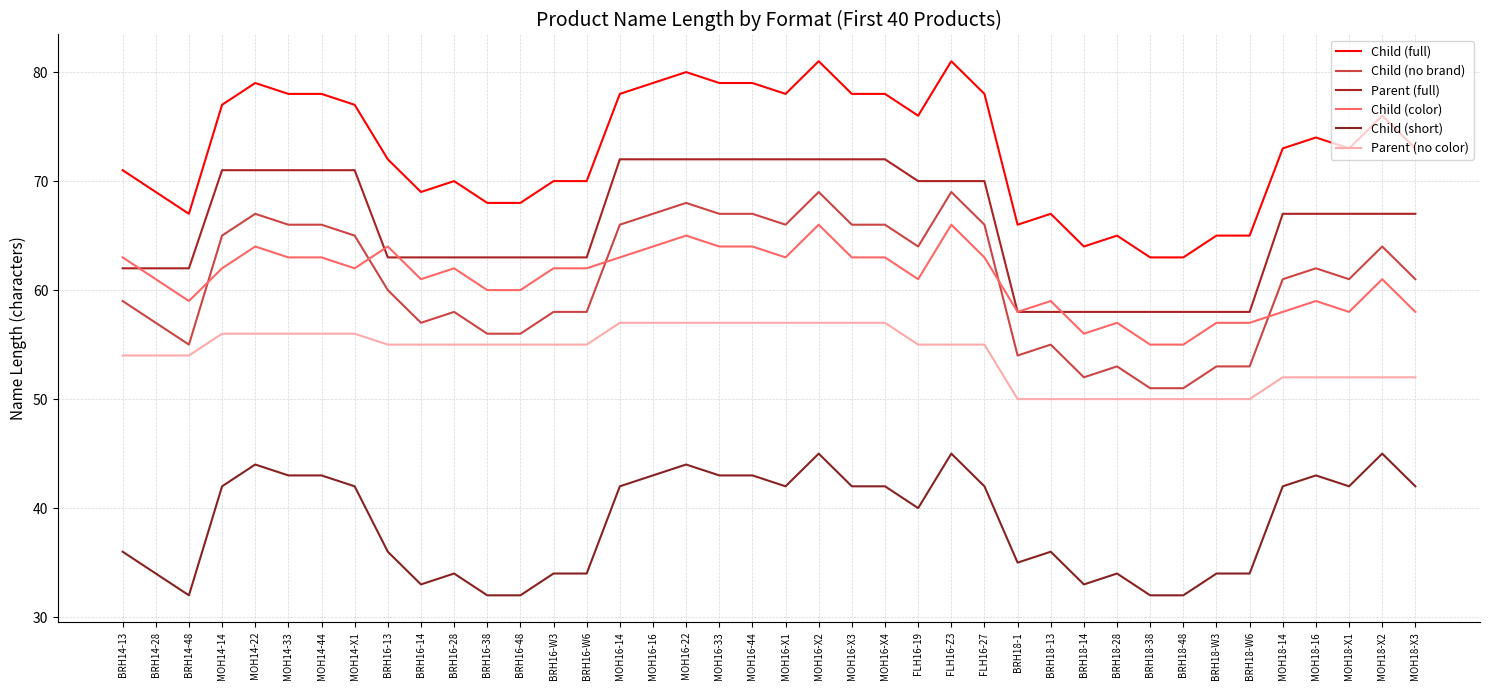

What is the value of the Parent (no color) point at the 13th from the left?

55